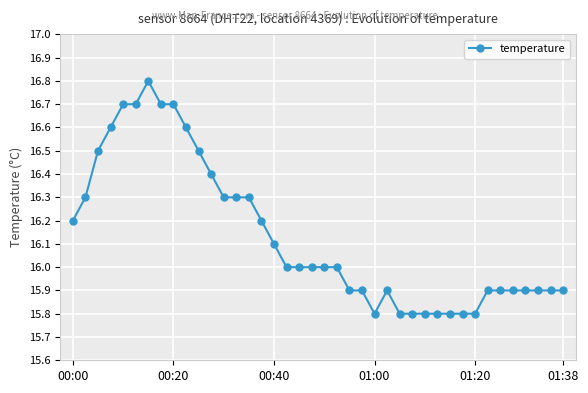

How many data points does each series have?

40